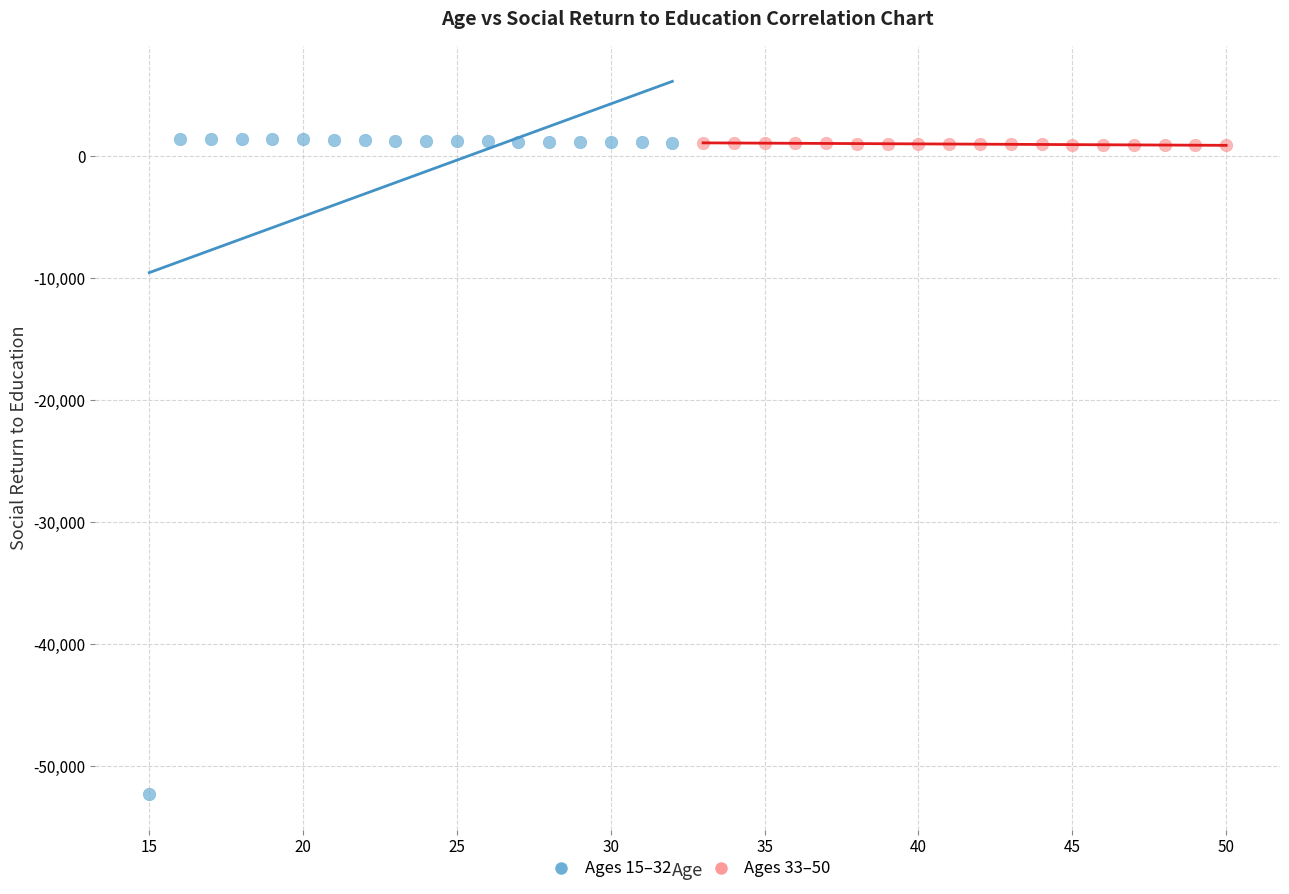

Which series contains the lowest Y value?

Ages 15–32